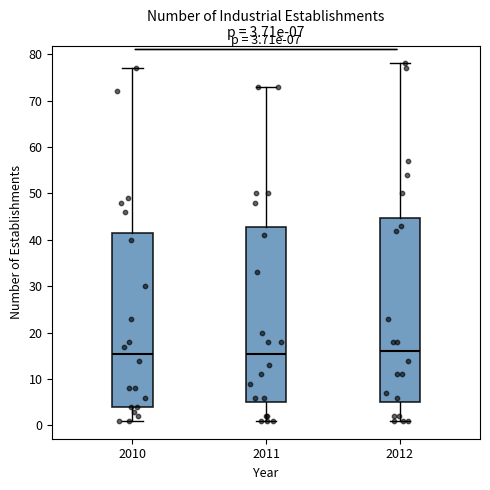

Comparing the boxes themselves (not the whiskers), which one is the tallest?

2012